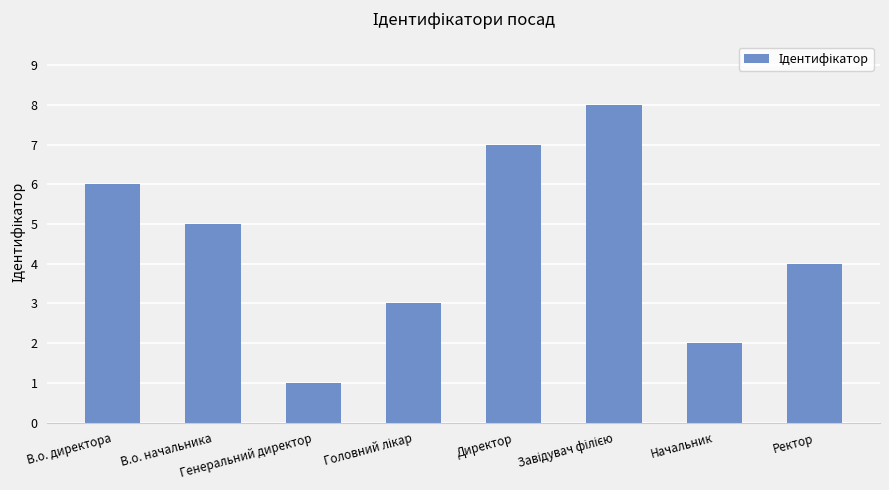

What is the greatest value displayed?

8